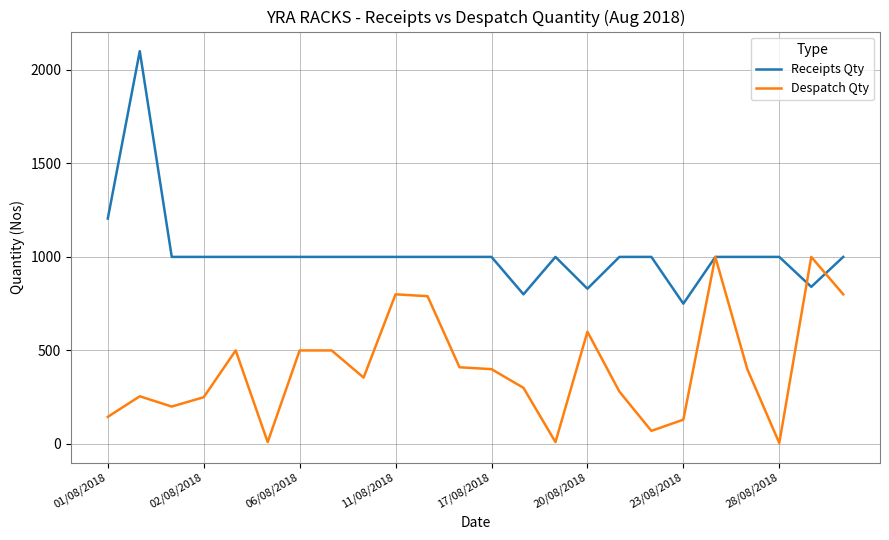

Rank the series by their average value, from highest to lowest.

Receipts Qty, Despatch Qty